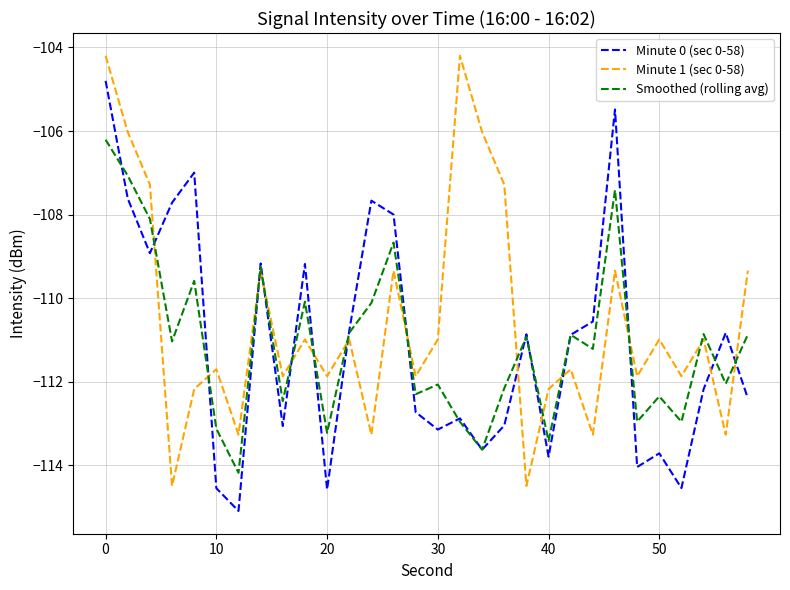

Which series ends up on top after the final intersection of Minute 1 (sec 0-58) and Smoothed (rolling avg)?

Minute 1 (sec 0-58)